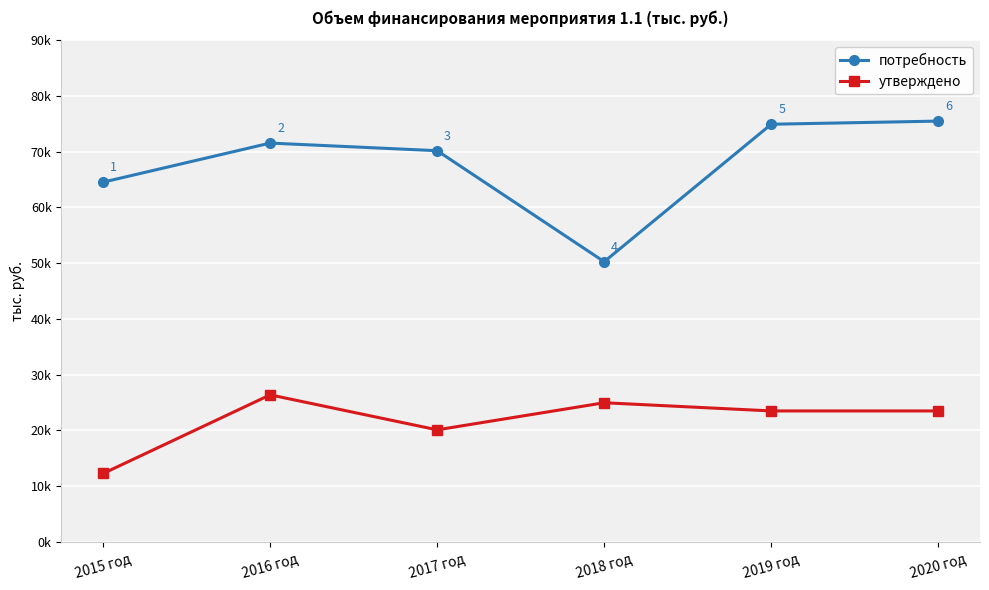

Reading left to right, extract all data points from this chart.

потребность: 2015 год=64534.9	2016 год=71544.6	2017 год=70175.3	2018 год=50264.7	2019 год=74922.3	2020 год=75484.9
утверждено: 2015 год=12276.3	2016 год=26383.9	2017 год=20105.5	2018 год=24967.5	2019 год=23497.5	2020 год=23497.5